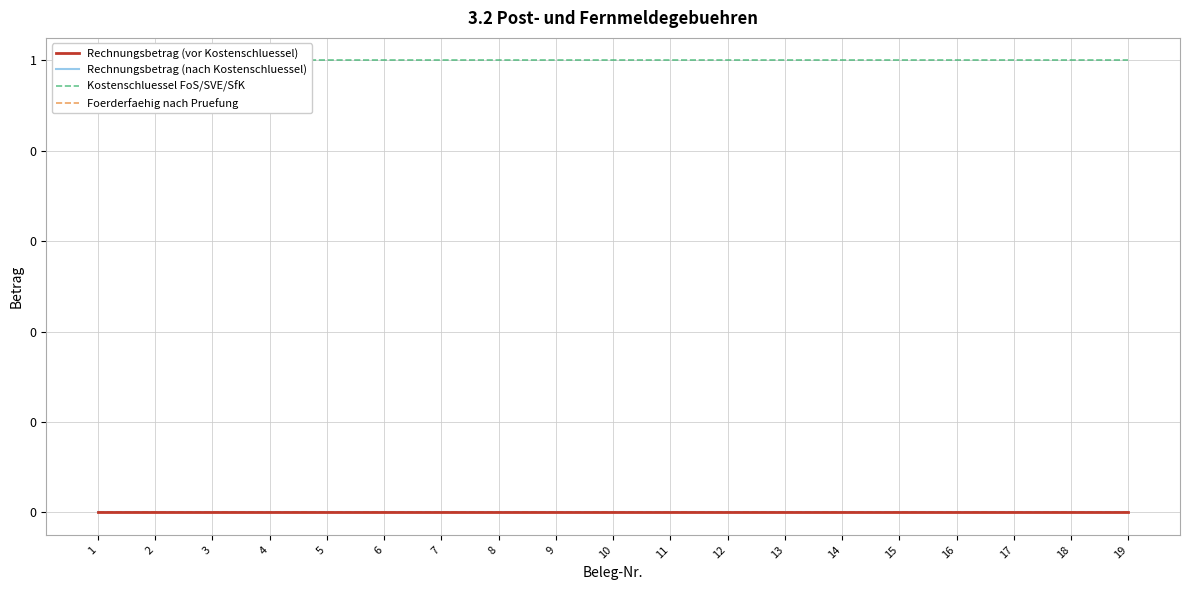

True or false: Rechnungsbetrag (vor Kostenschluessel) and Foerderfaehig nach Pruefung intersect in this chart.

False